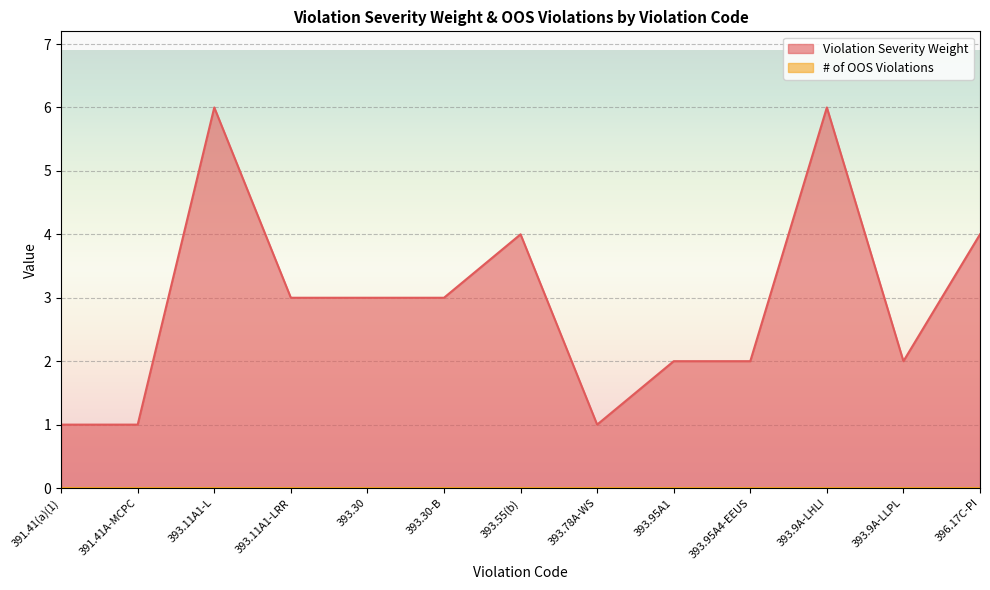

What is the label of the 6th point from the right?

393.78A-WS